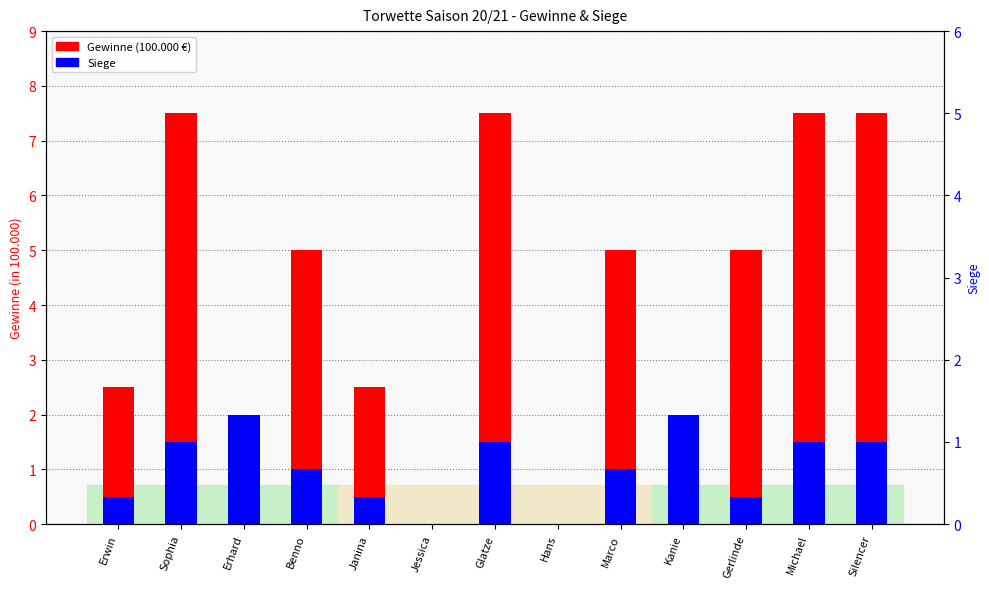

What is the difference between the second highest and second lowest values in the Siege series?

2.0